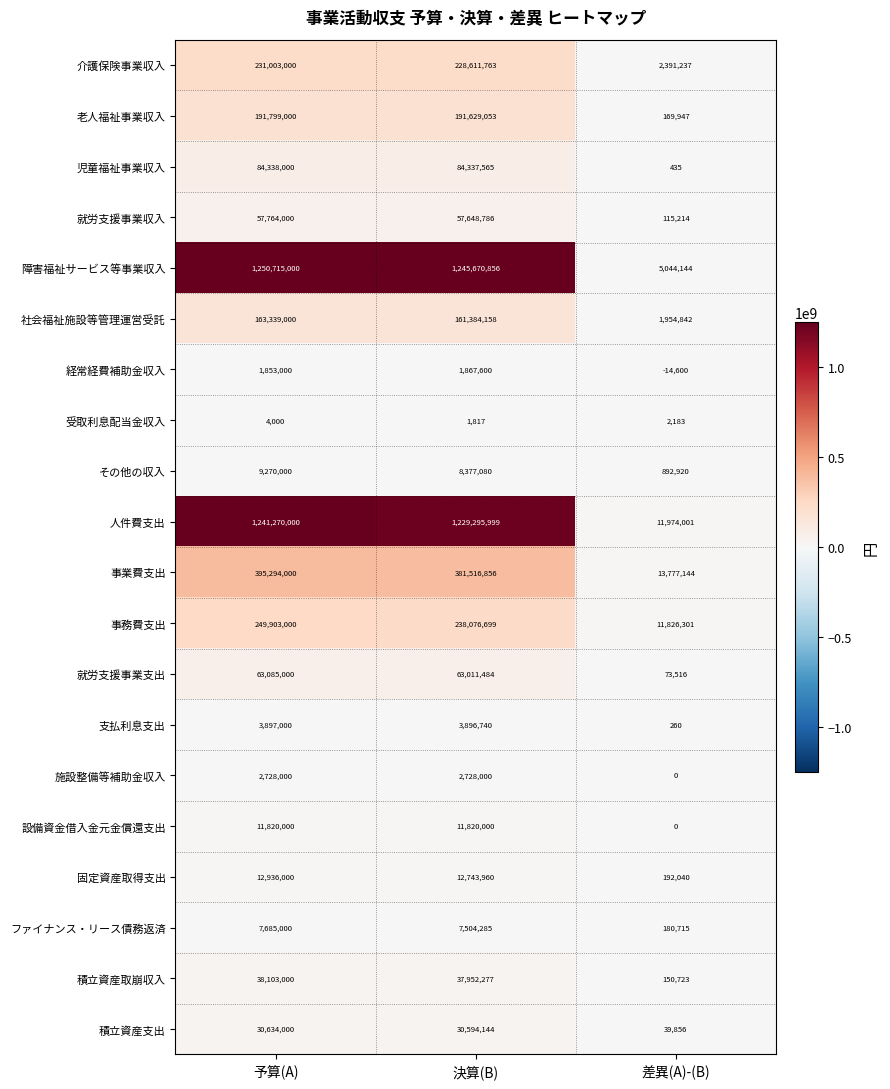

At which category is the sum across all series the highest?

予算(A)